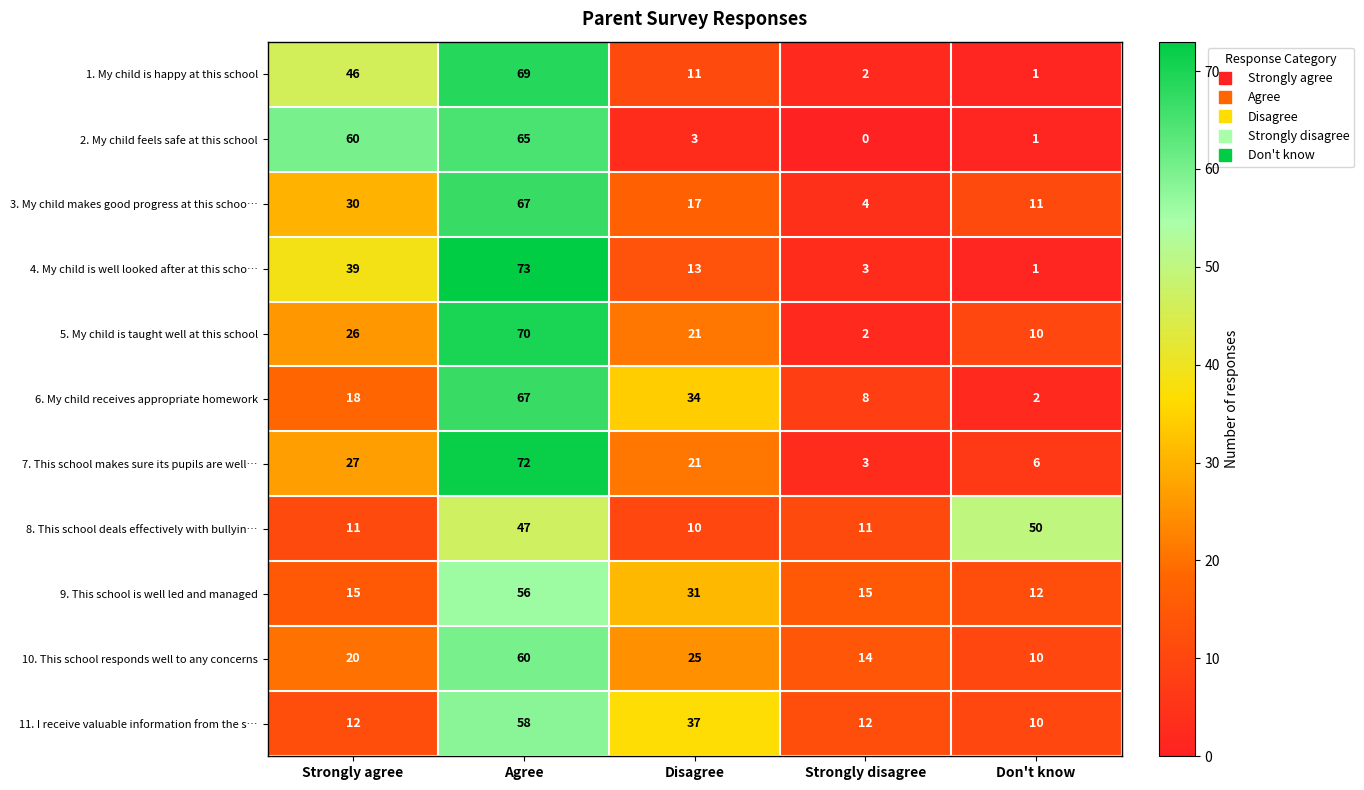

Which label corresponds to the largest value in the chart?

Agree